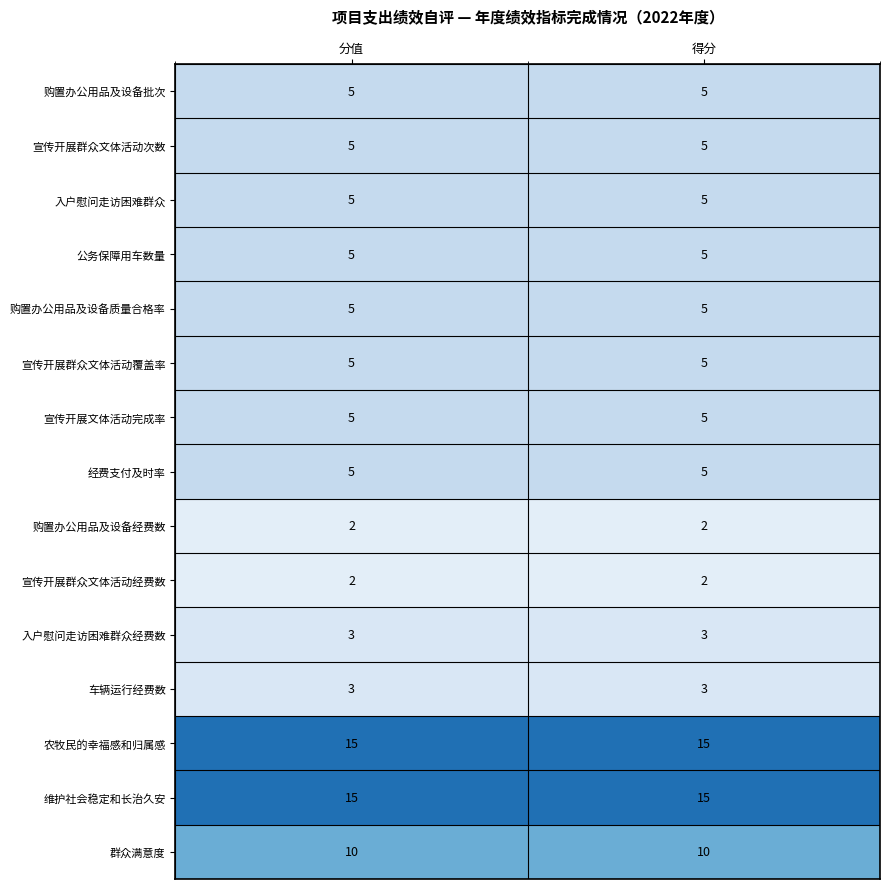

Reading left to right, what are all the values shown in this chart?

购置办公用品及设备批次: 分值=5	得分=5
宣传开展群众文体活动次数: 分值=5	得分=5
入户慰问走访困难群众: 分值=5	得分=5
公务保障用车数量: 分值=5	得分=5
购置办公用品及设备质量合格率: 分值=5	得分=5
宣传开展群众文体活动覆盖率: 分值=5	得分=5
宣传开展文体活动完成率: 分值=5	得分=5
经费支付及时率: 分值=5	得分=5
购置办公用品及设备经费数: 分值=2	得分=2
宣传开展群众文体活动经费数: 分值=2	得分=2
入户慰问走访困难群众经费数: 分值=3	得分=3
车辆运行经费数: 分值=3	得分=3
农牧民的幸福感和归属感: 分值=15	得分=15
维护社会稳定和长治久安: 分值=15	得分=15
群众满意度: 分值=10	得分=10